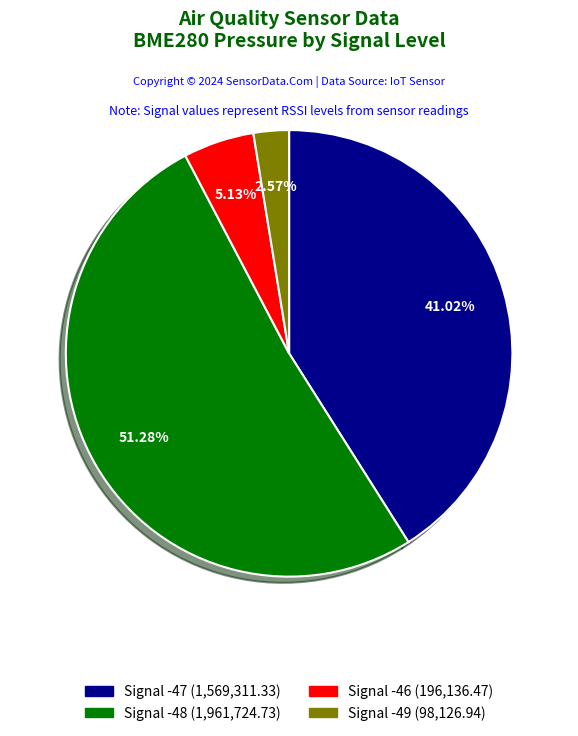

To the nearest percent, what is the average slice percentage?

25%